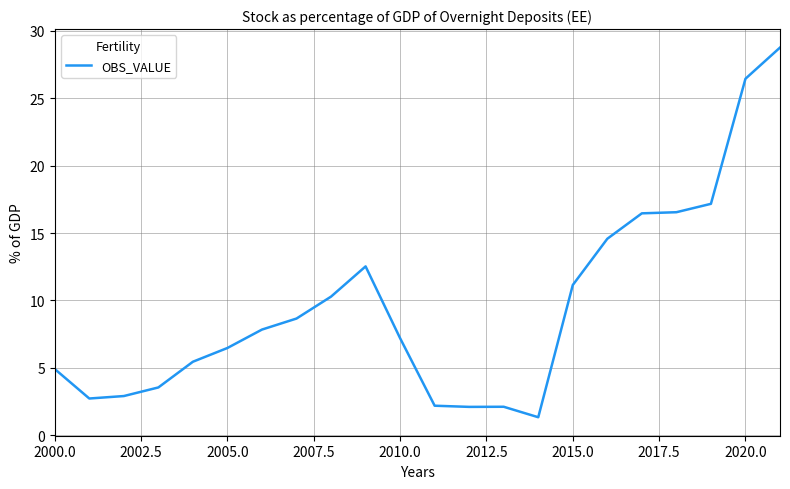

What is the difference between the maximum and minimum values?

27.4